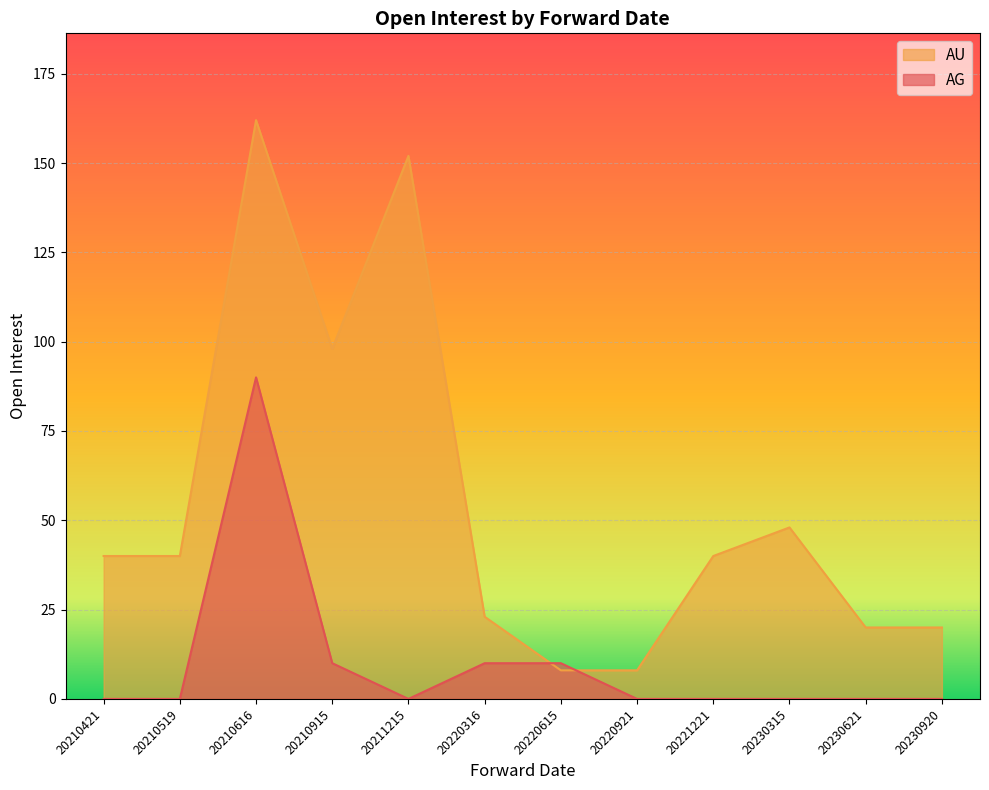

What is the change in value from 20210616 to 20230621?

-142